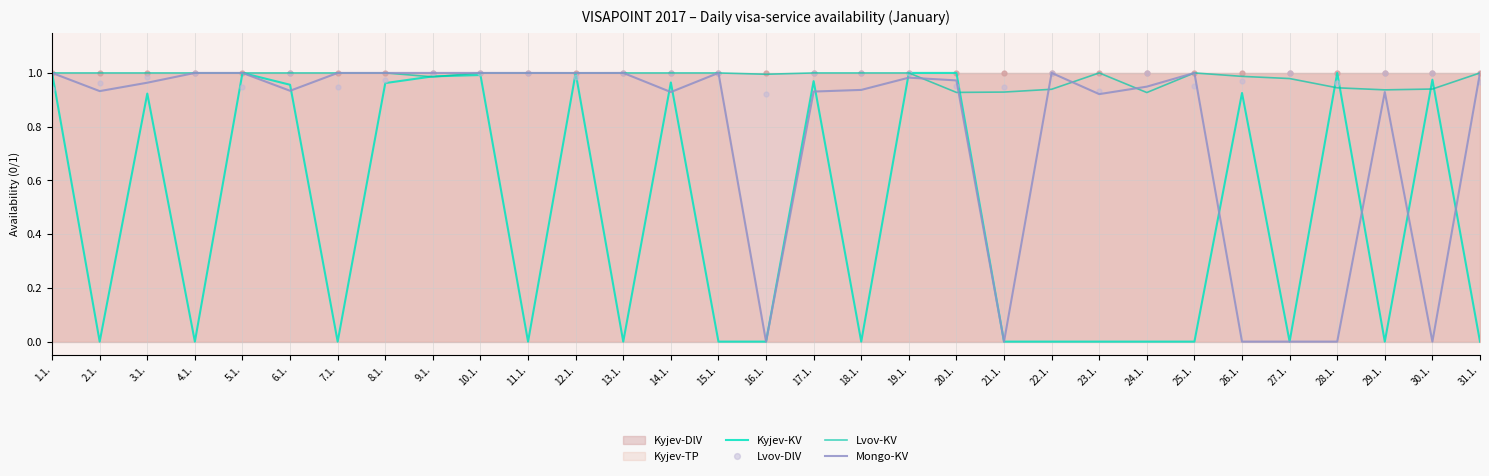

How many intersections are there between Lvov-KV and Mongo-KV?

5